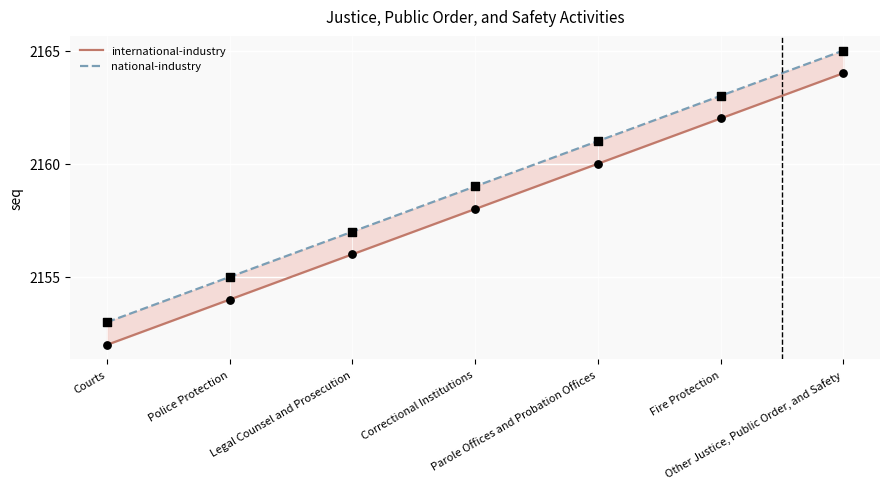

What are all the series names shown in the legend?

international-industry, national-industry